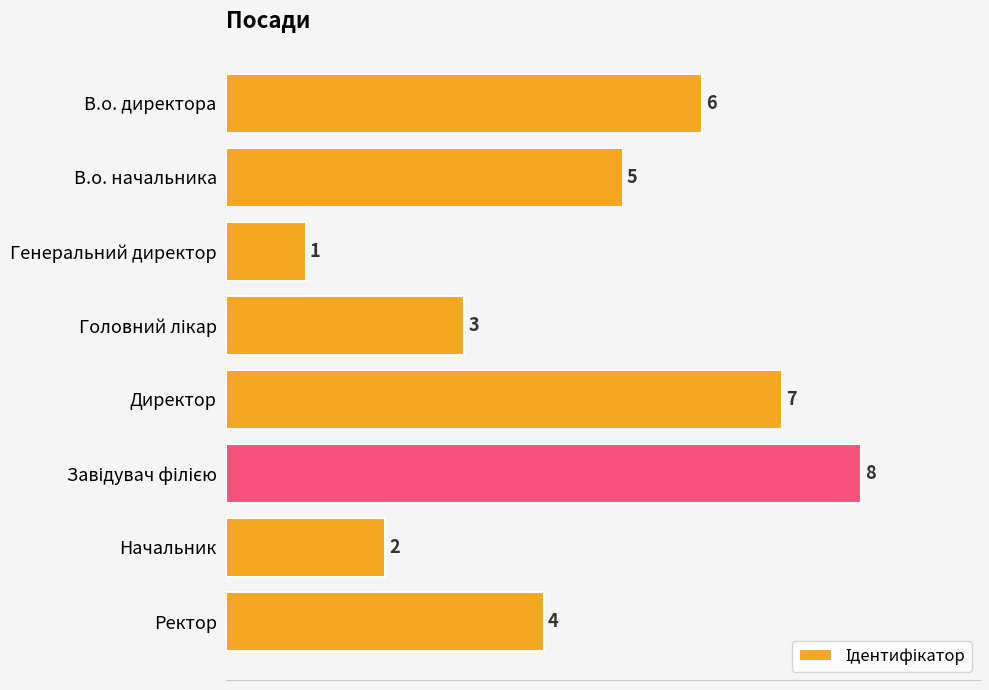

What is the difference between the values at Ректор and Генеральний директор?

3